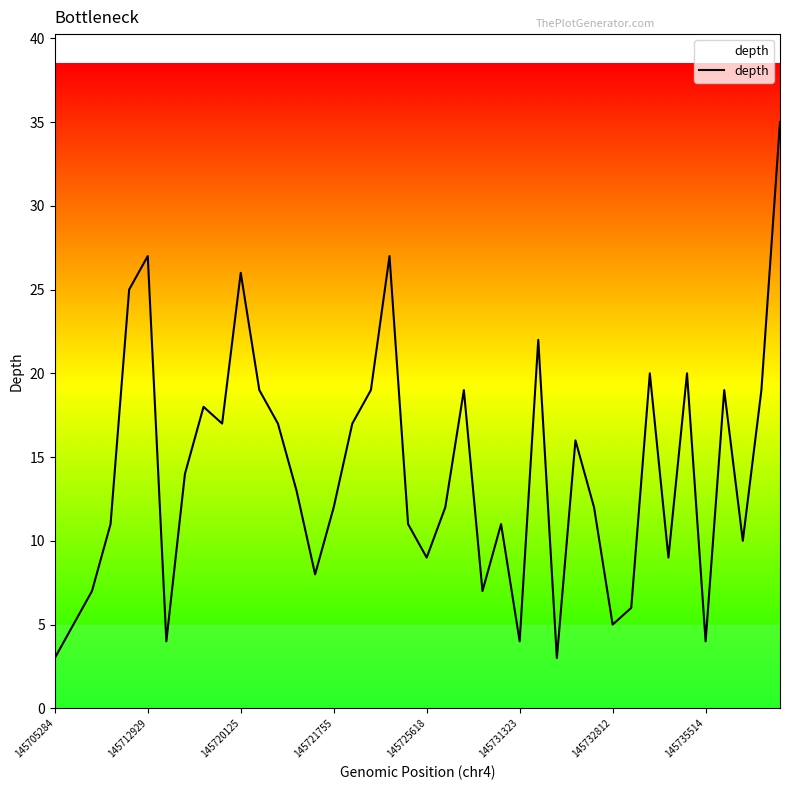

What is the difference between the second highest and second lowest values?

24